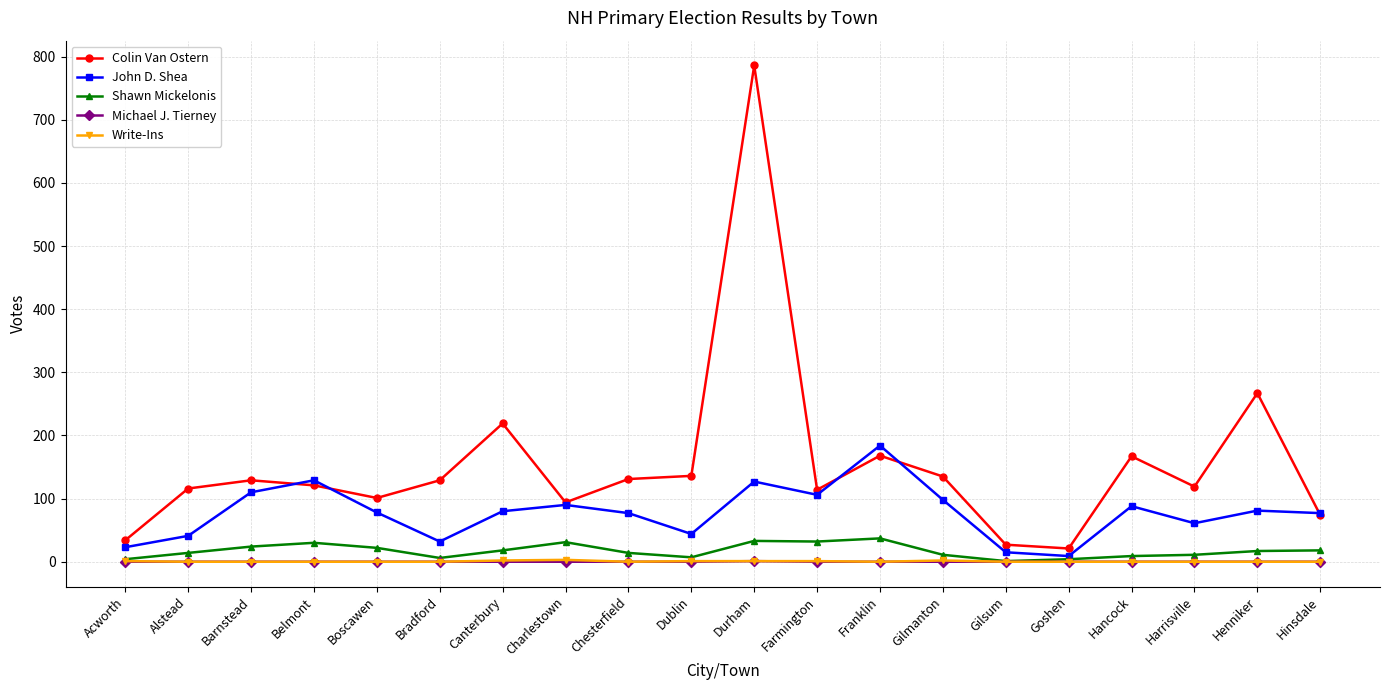

What is the minimum value for Shawn Mickelonis?

1